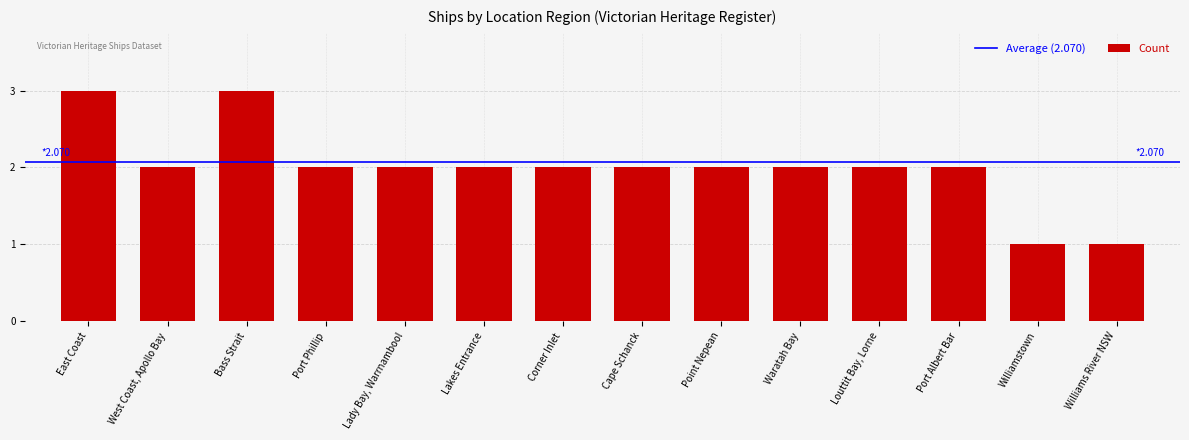

Are the bars horizontal?

No